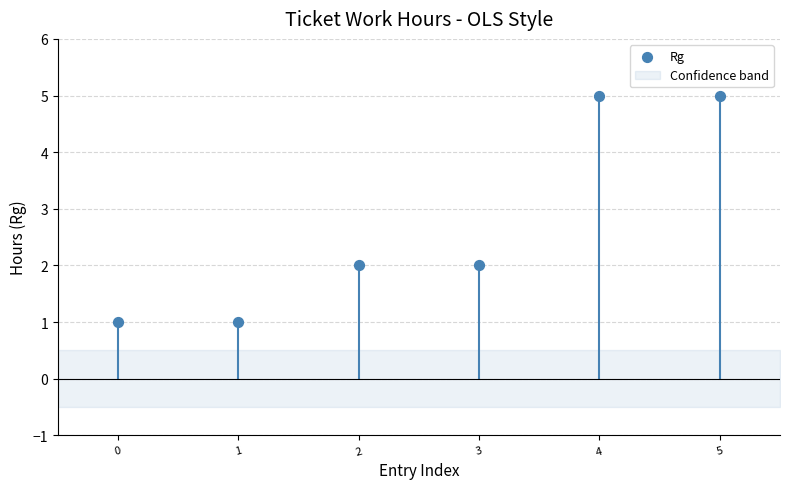

Approximately how many times larger is the value at 1 compared to 3?

0.5